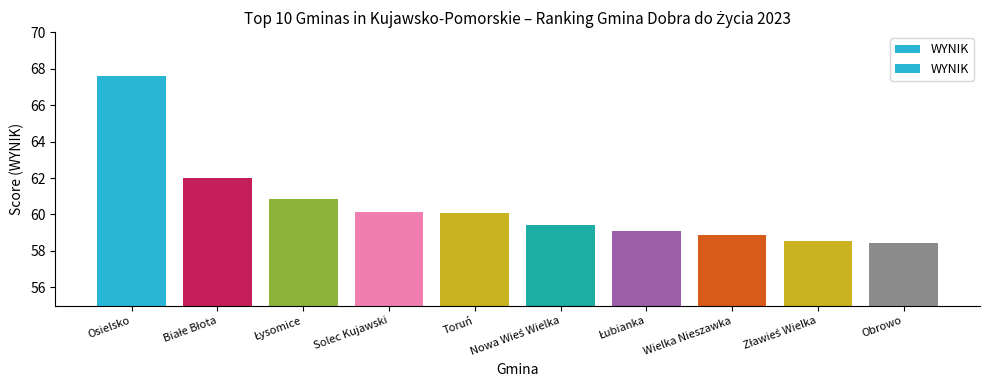

True or false: the data shows 58.6 at Zławieś Wielka.

True